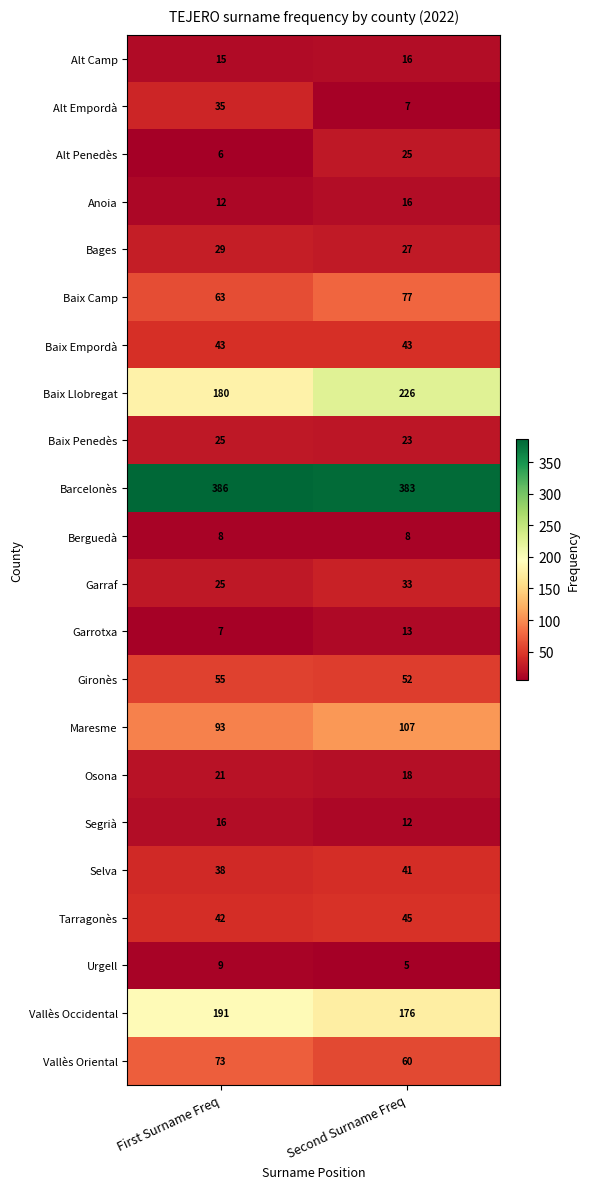

Rank the categories by Garrotxa value from highest to lowest.

Second Surname Freq, First Surname Freq